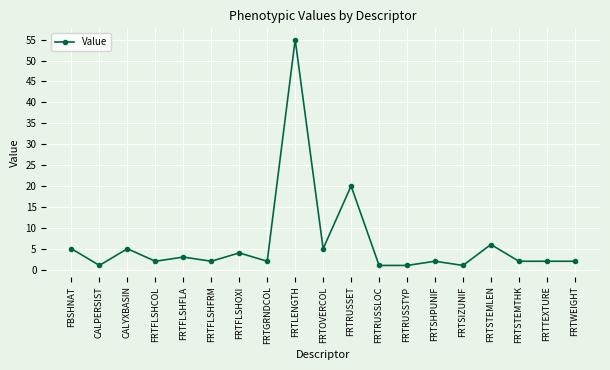

Where does the data first go above 2?

FBSHNAT